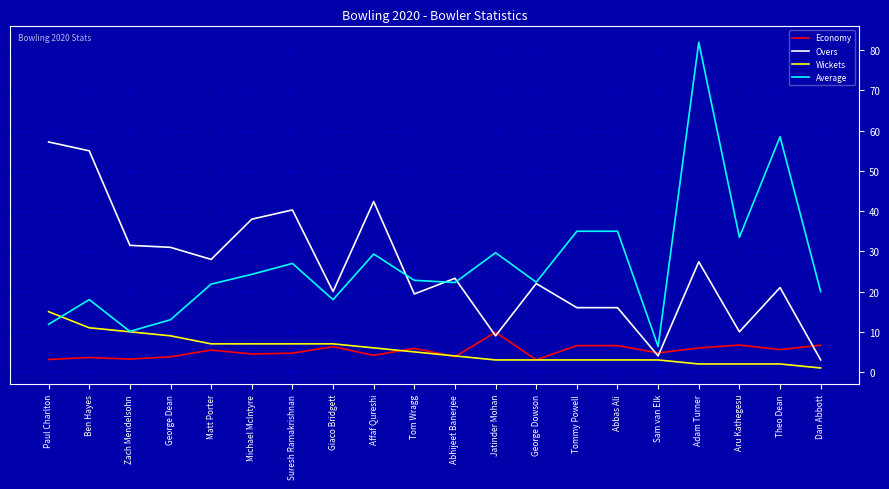

At which category is the sum across all series the highest?

Adam Turner